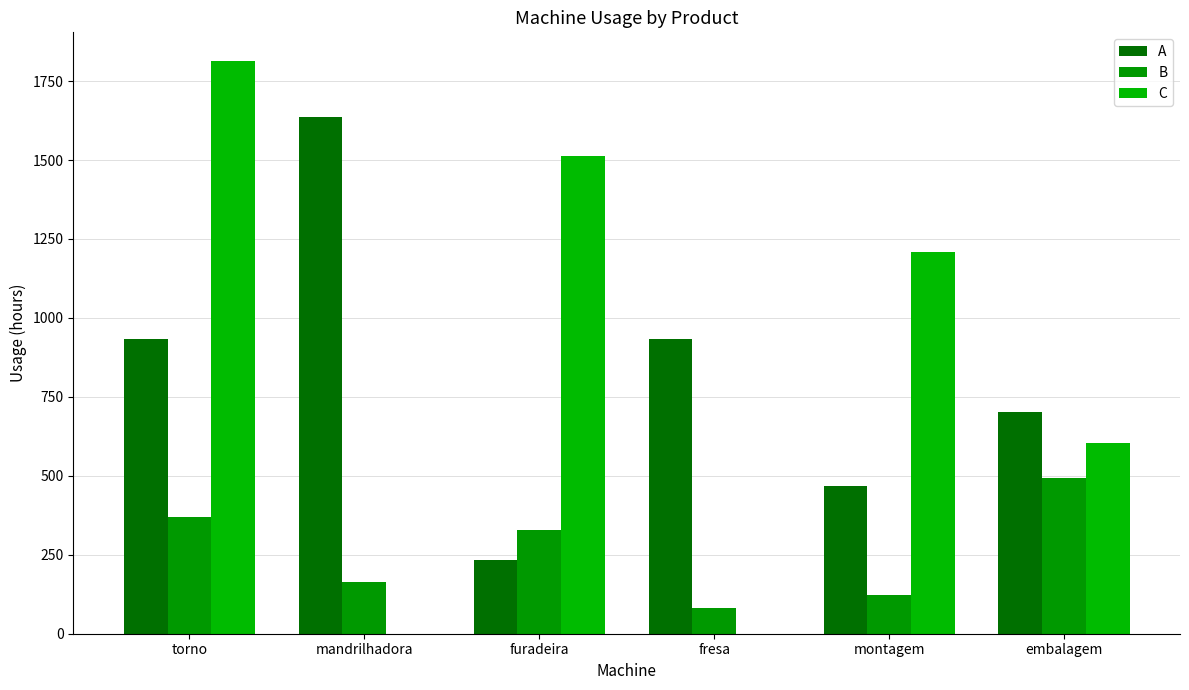

Where is C nearest to the value 906?

embalagem